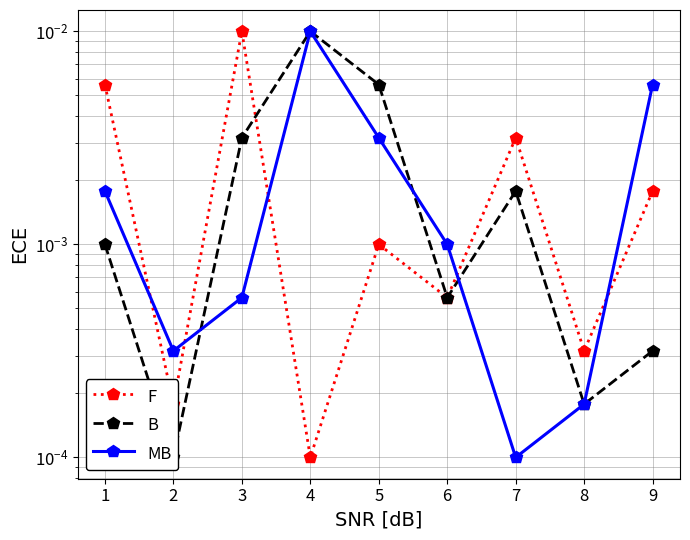

Is this an area chart (filled region under the line)?

No